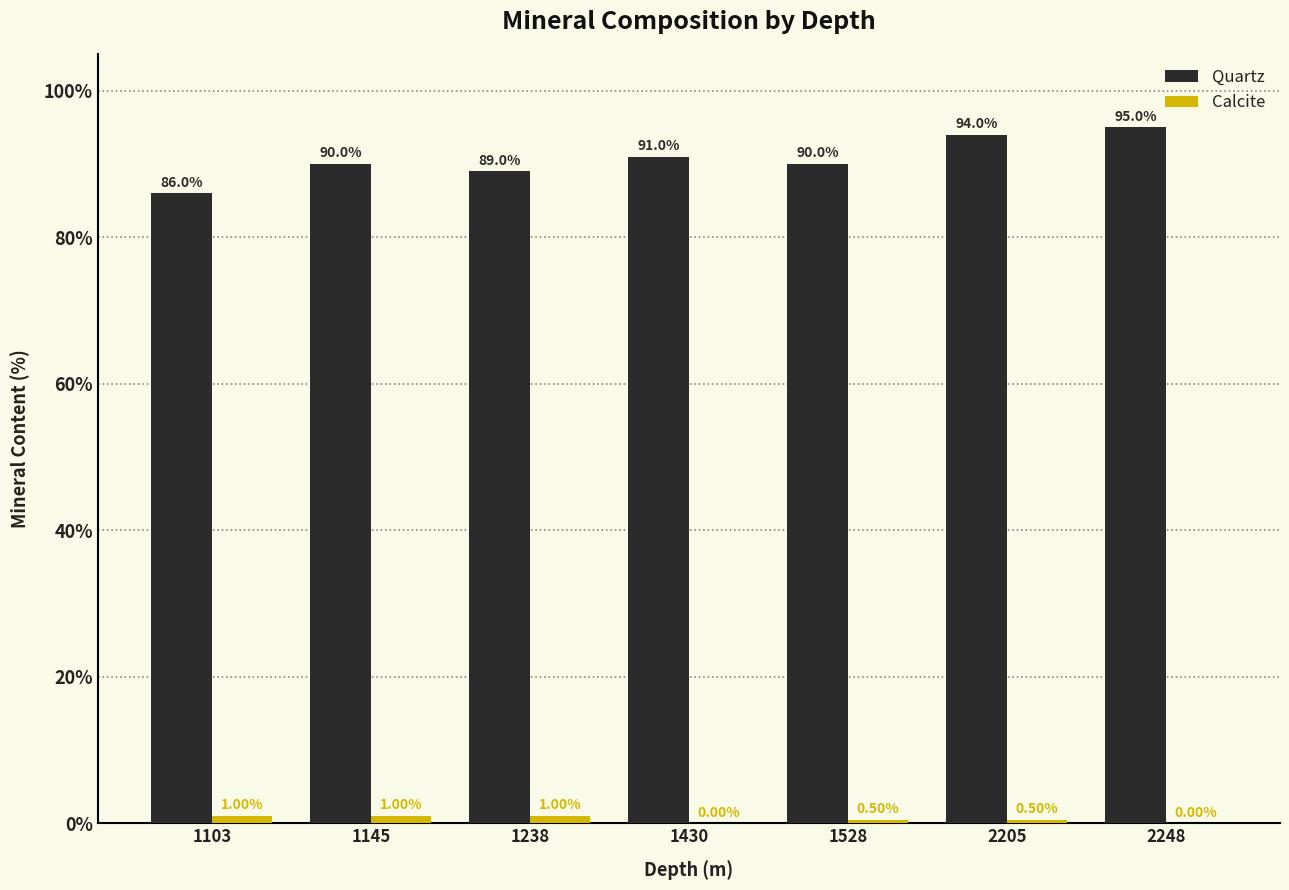

At which category is the sum across all series the highest?

2248